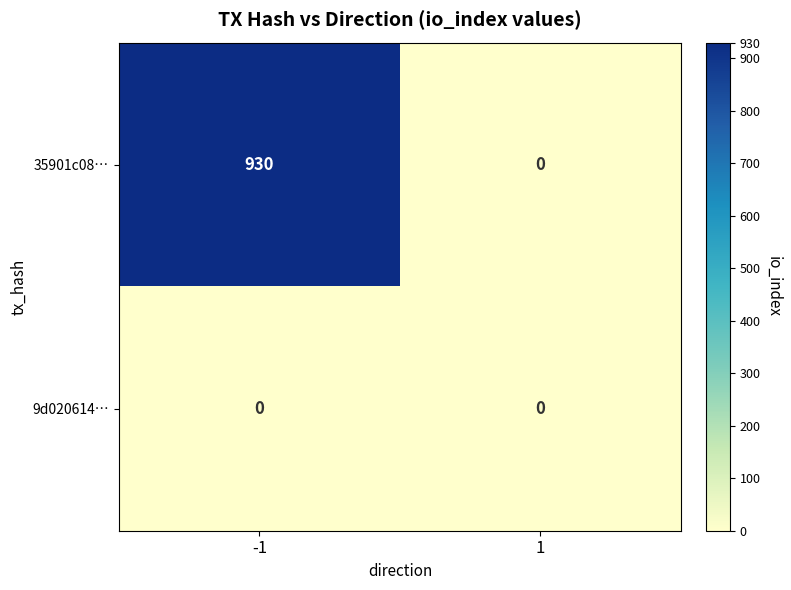

List the labels in order of 35901c08… value, largest first.

-1, 1